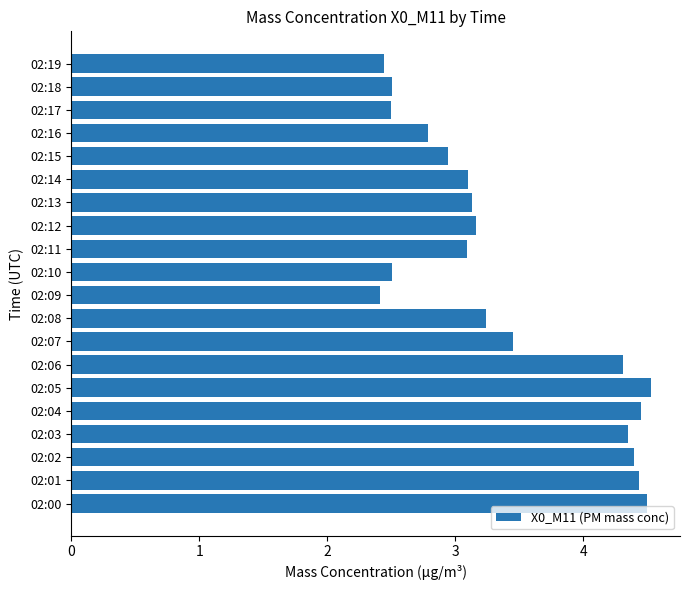

What is the difference between the maximum and second lowest values?

2.1